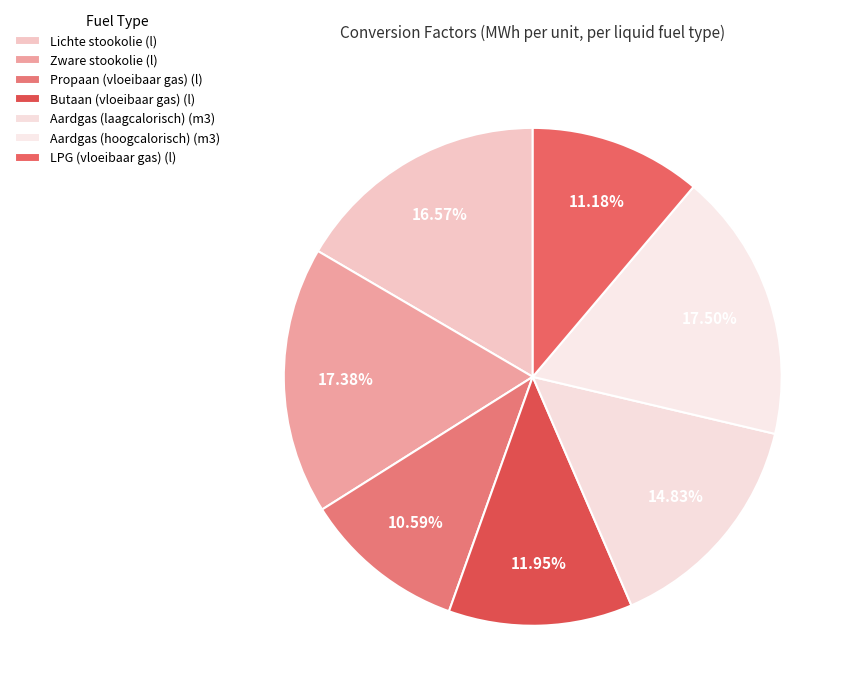

The Butaan (vloeibaar gas) (l) slice represents 6% of the pie. True or false?

False